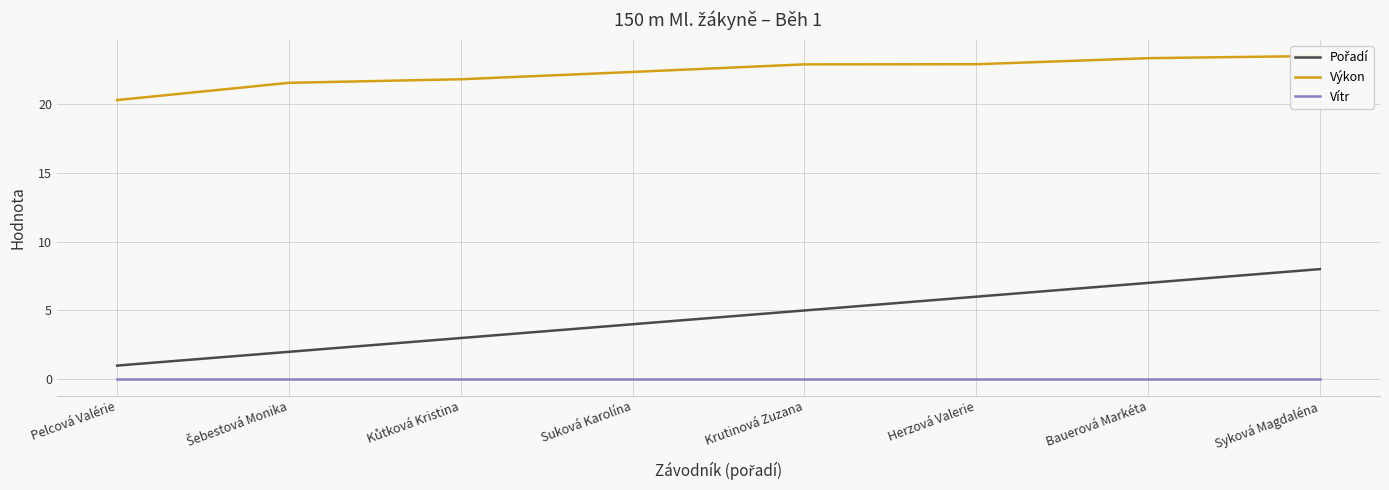

True or false: Pořadí and Vítr cross at least once.

False